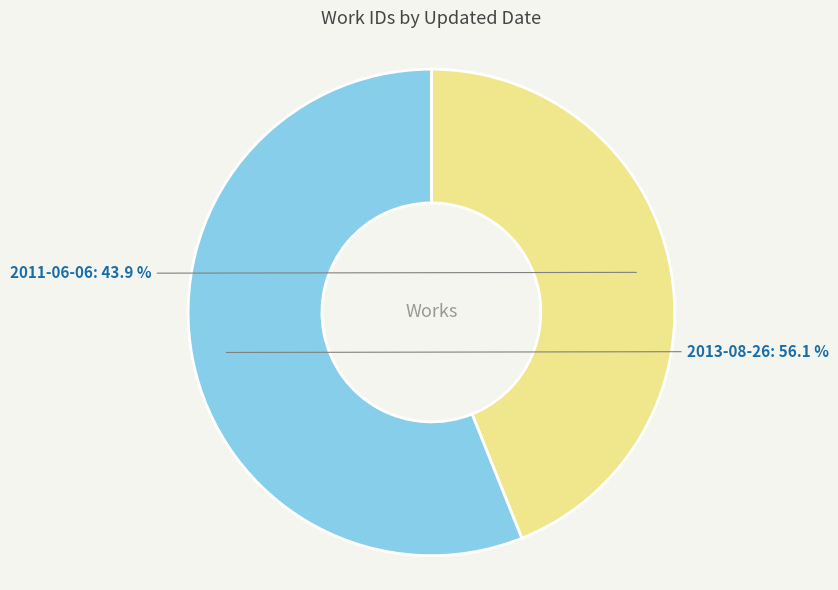

To the nearest percent, what is the combined percentage of 2013-08-26 and 2011-06-06?

100%